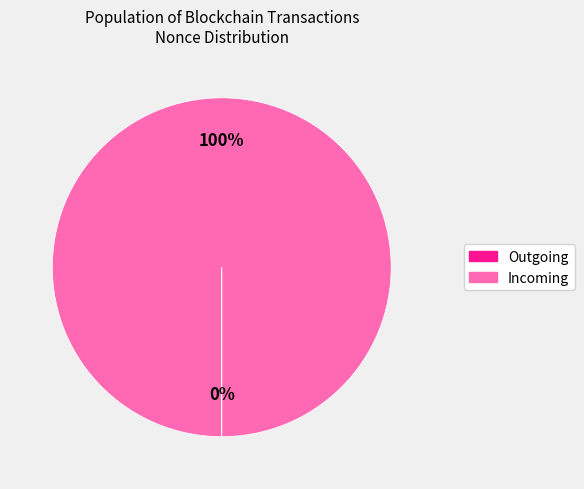

Which slice is the largest?

Incoming